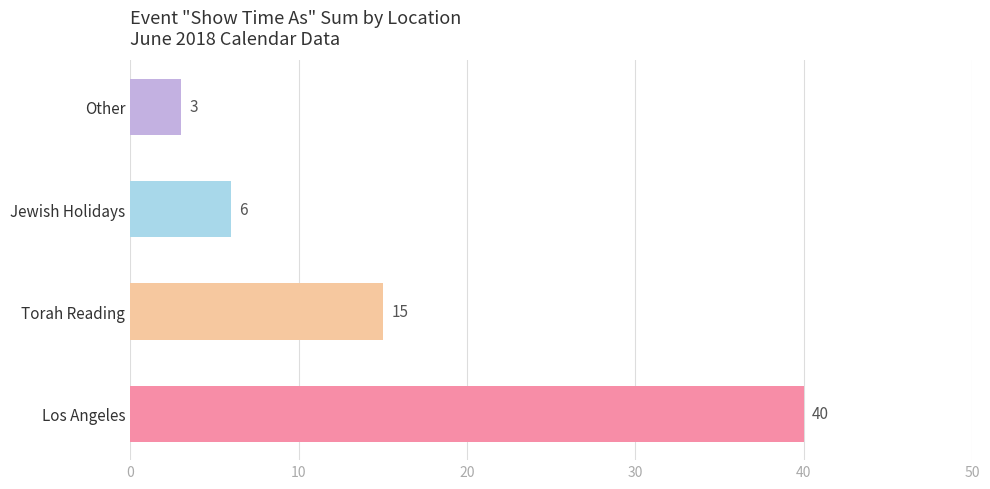

Is it true that the value at Los Angeles is 40?

True